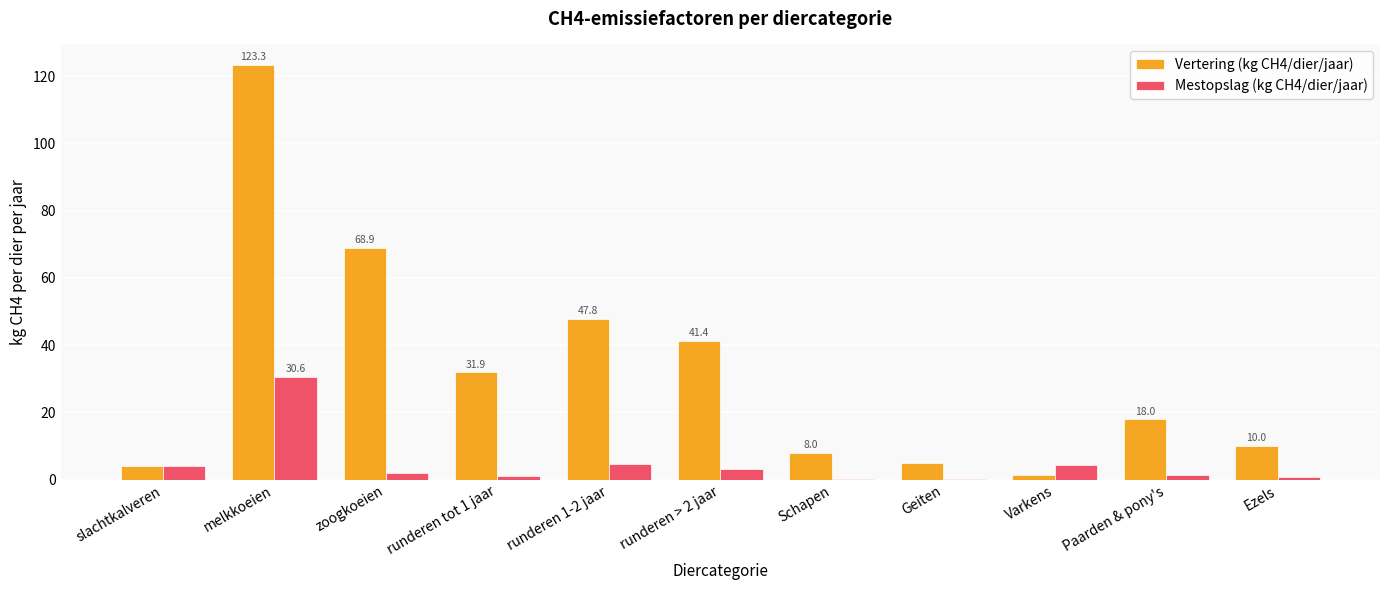

Where is Vertering (kg CH4/dier/jaar) nearest to the value 62?

zoogkoeien